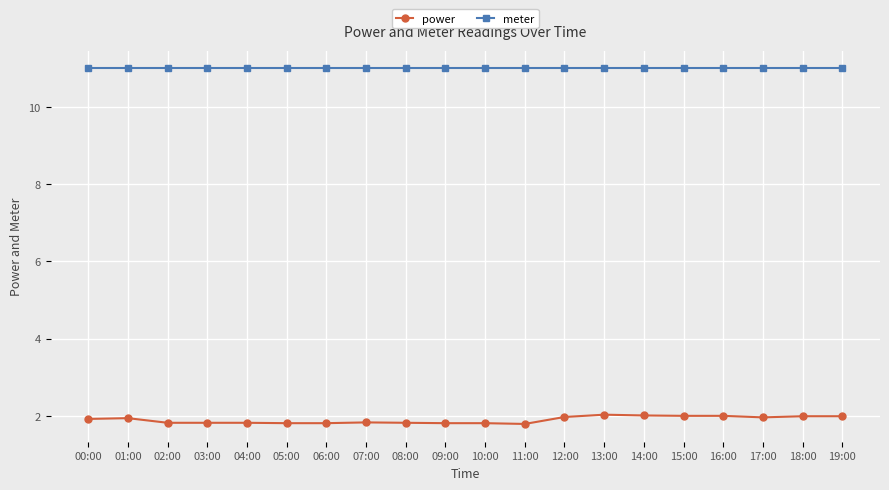

How many categories are shown in the chart?

20